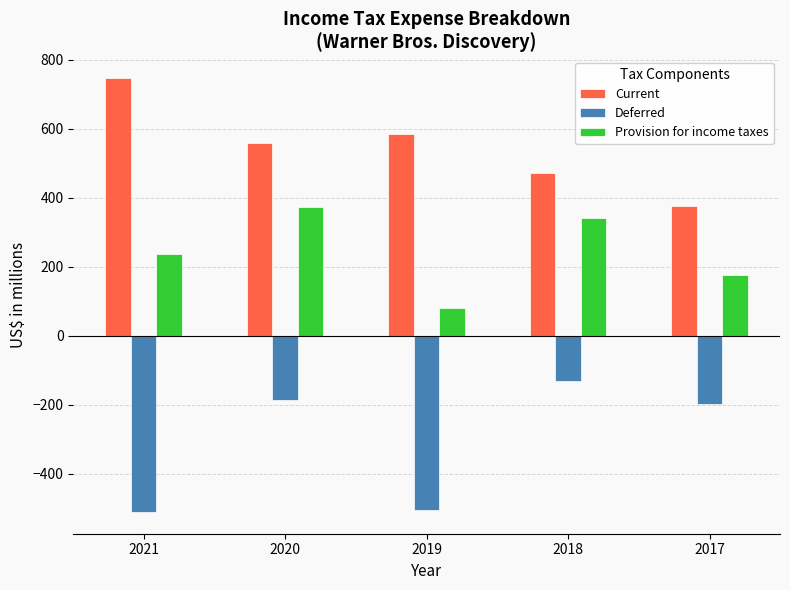

List the series in order of their peak value, lowest first.

Deferred, Provision for income taxes, Current